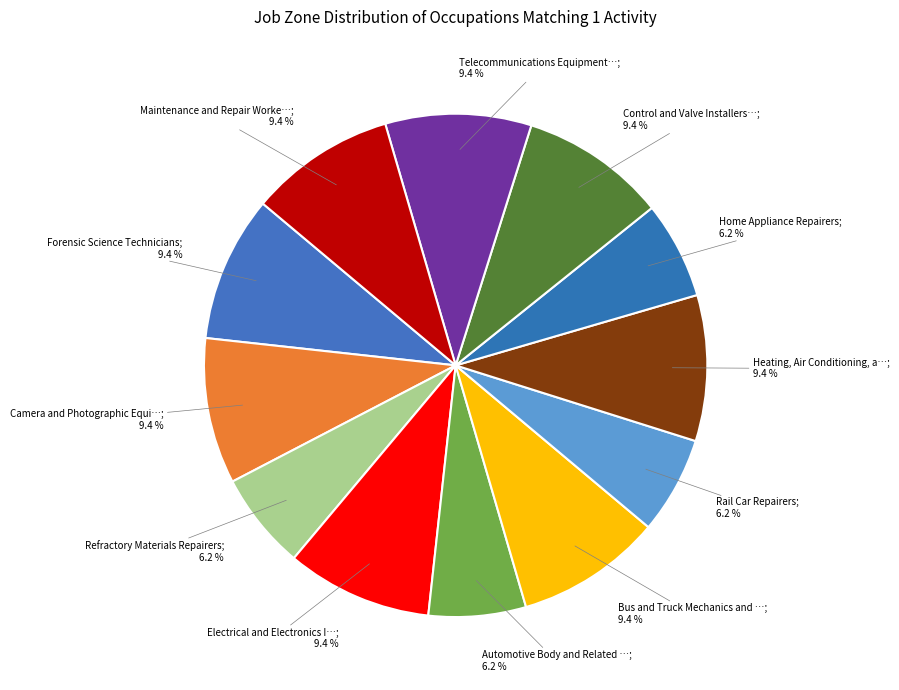

How many slices are in this pie chart?

12